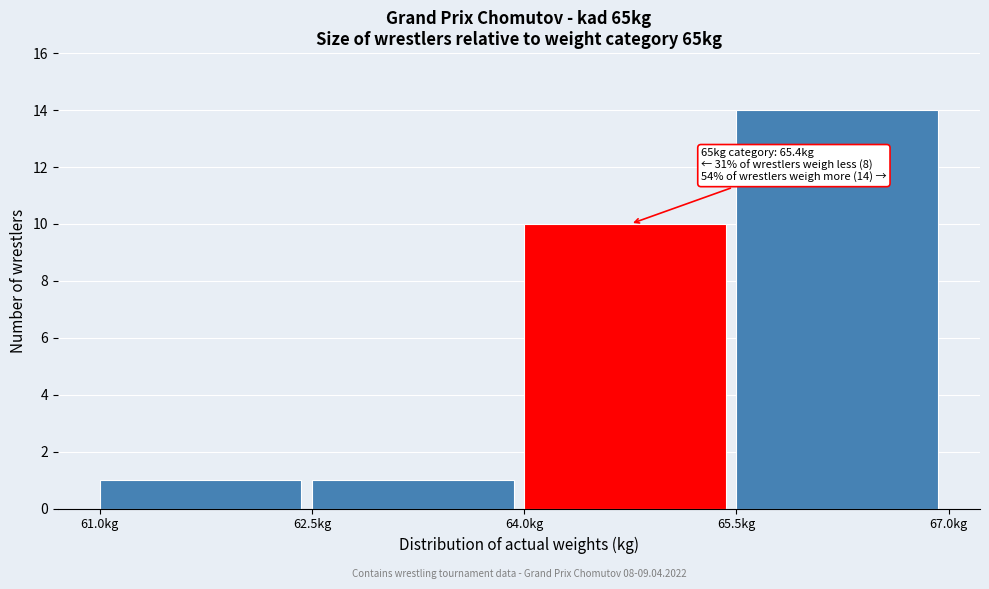

Which range on the x-axis has the tallest bar?

65.5 to 67.0